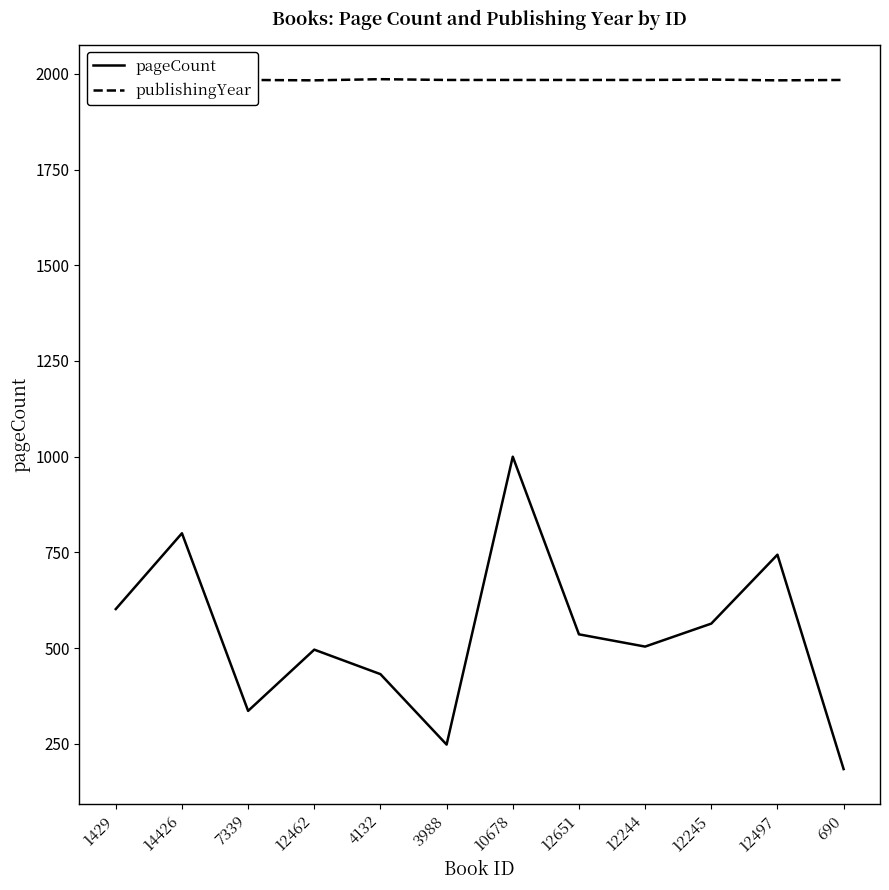

What is the difference between the second highest and second lowest values in the pageCount series?

552